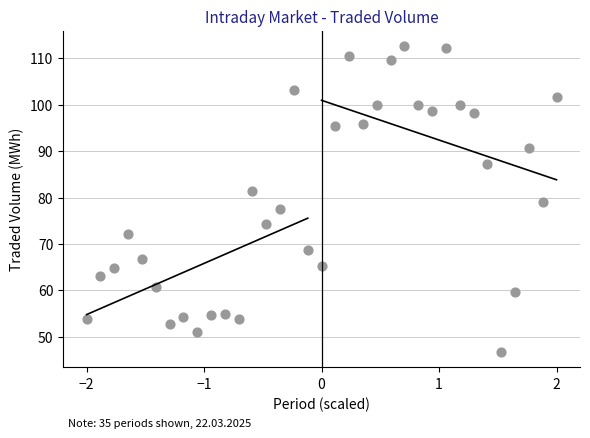

What is the range of Y values (max minus min)?

65.9